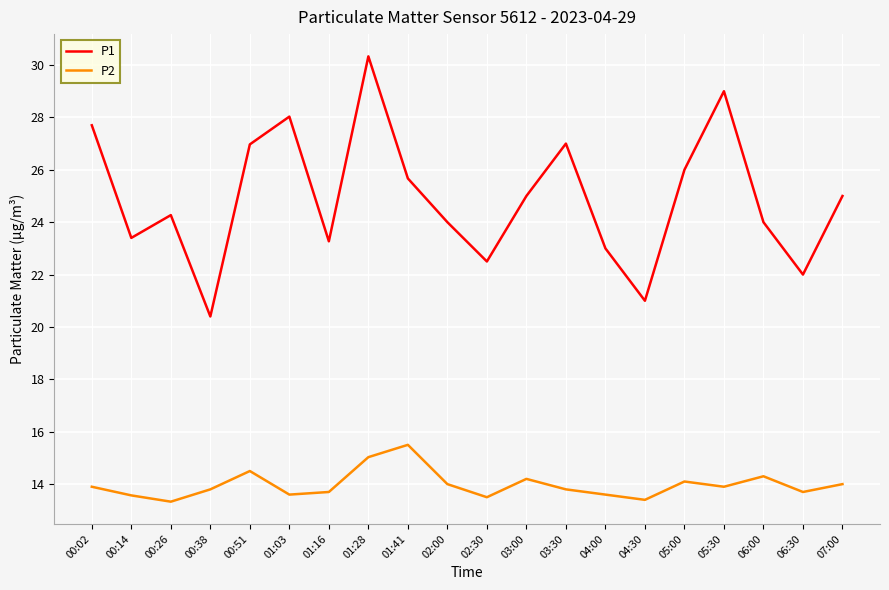

At which category is the sum across all series the highest?

01:28